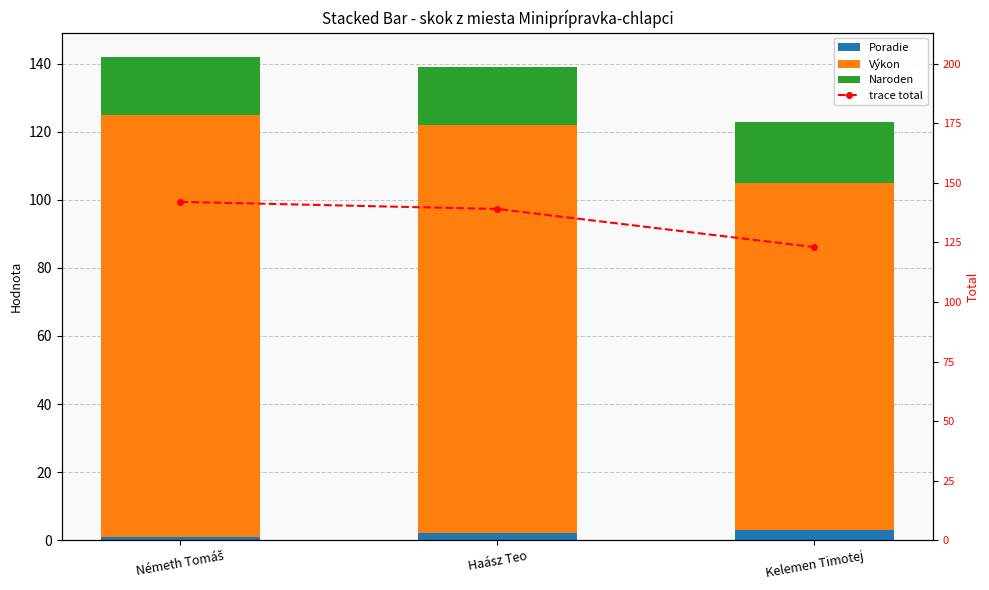

What is the difference between the highest and lowest values at Kelemen Timotej?

120